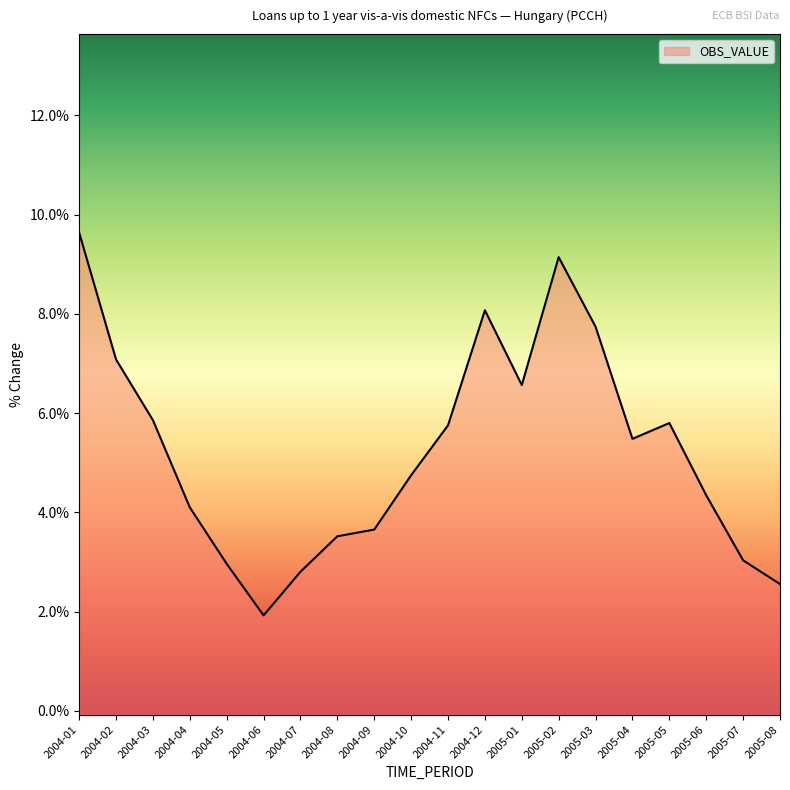

What is the label of the 16th point from the right?

2004-05